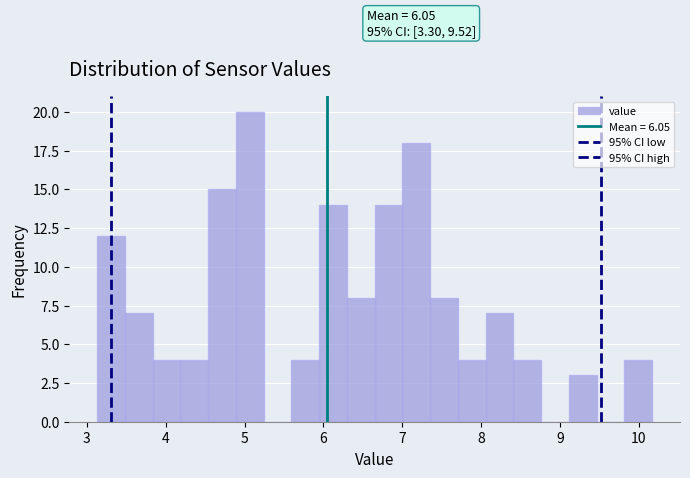

Around what value on the x-axis is the tallest bar? Give the approximate position of its centre, as read against the axis.

5.1